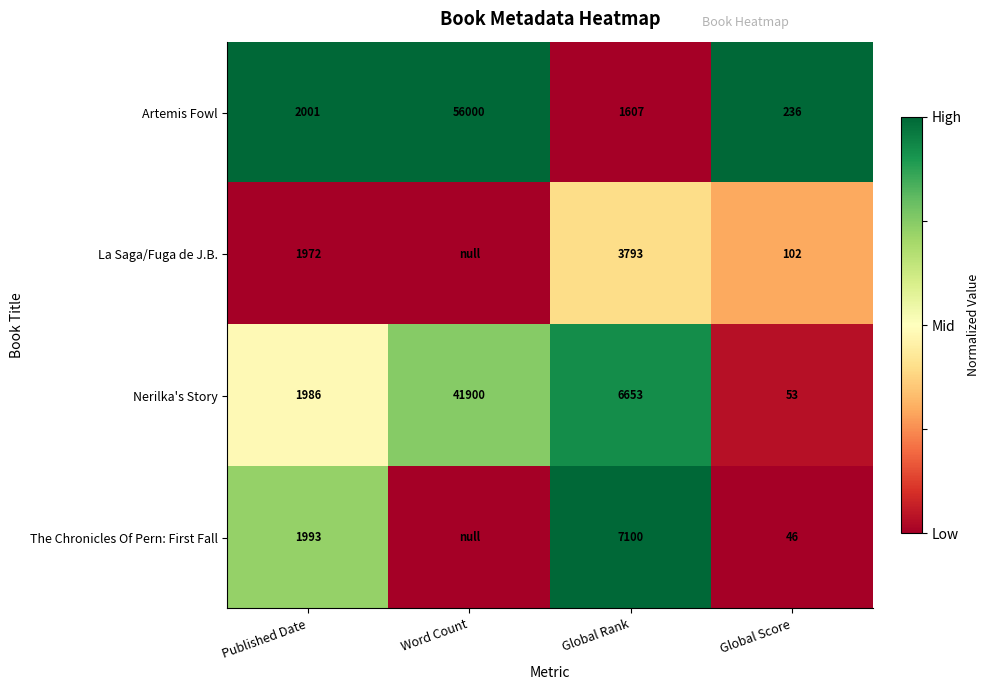

The La Saga/Fuga de J.B. series shows 0.2 at Published Date. True or false?

False